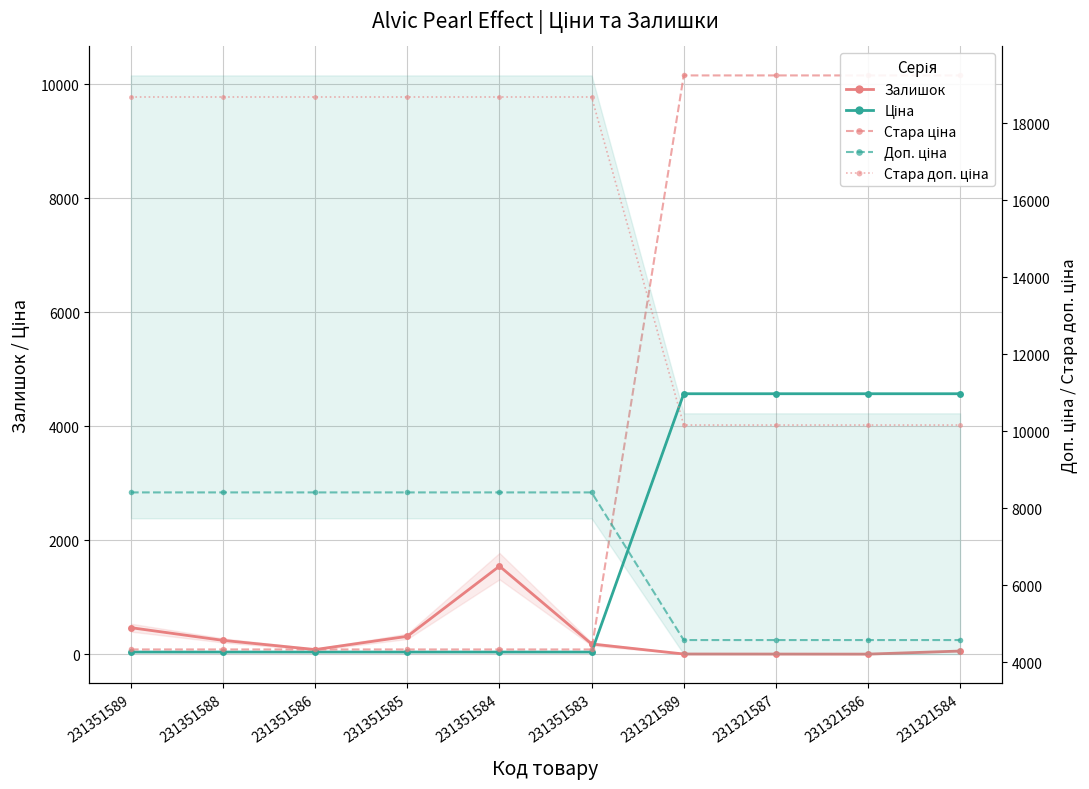

At which label does Стара доп. ціна reach its peak?

231351589